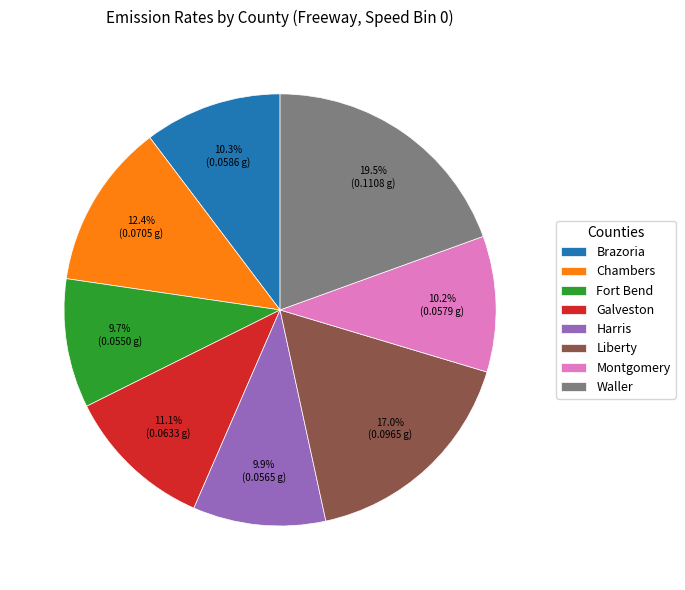

The Galveston slice represents 11% of the pie. True or false?

True